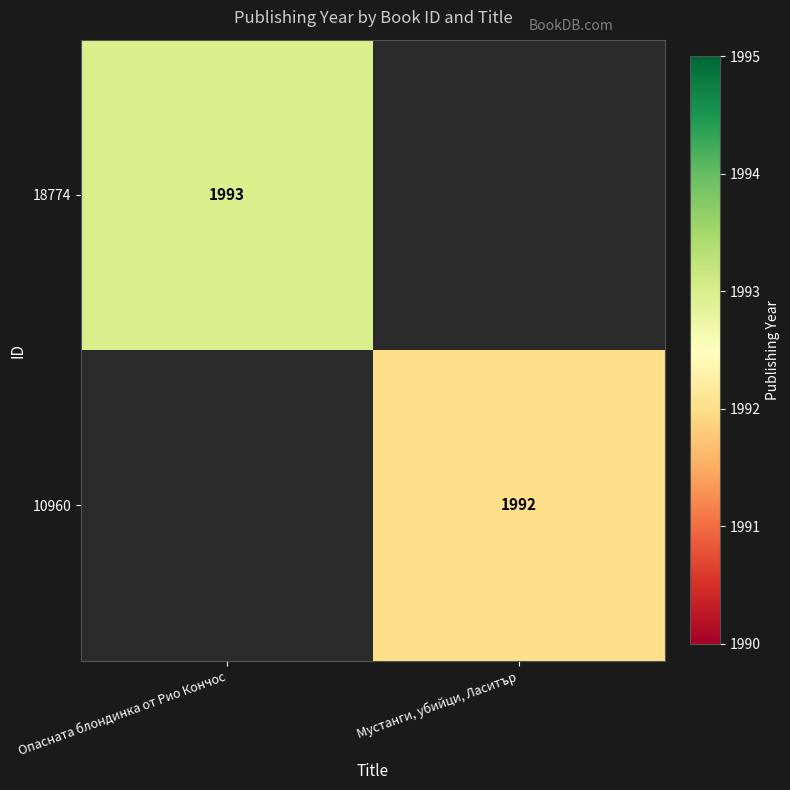

The 10960 series shows 446 at Мустанги, убийци, Ласитър. True or false?

False